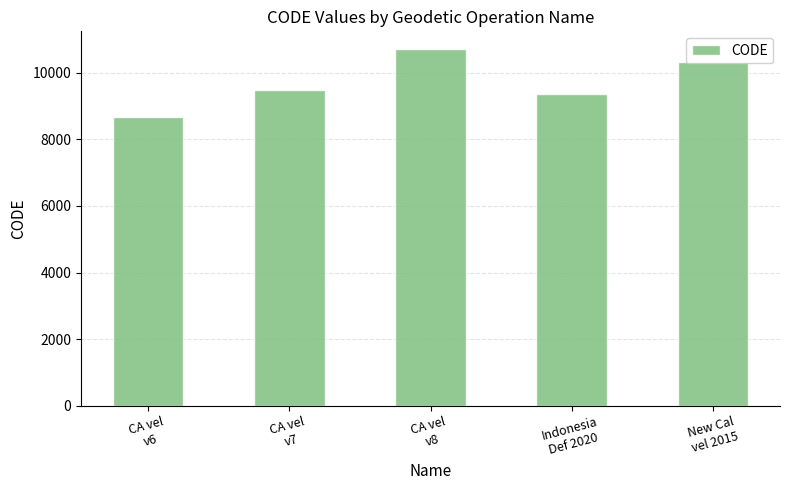

What is the difference between the maximum and minimum values?

2031